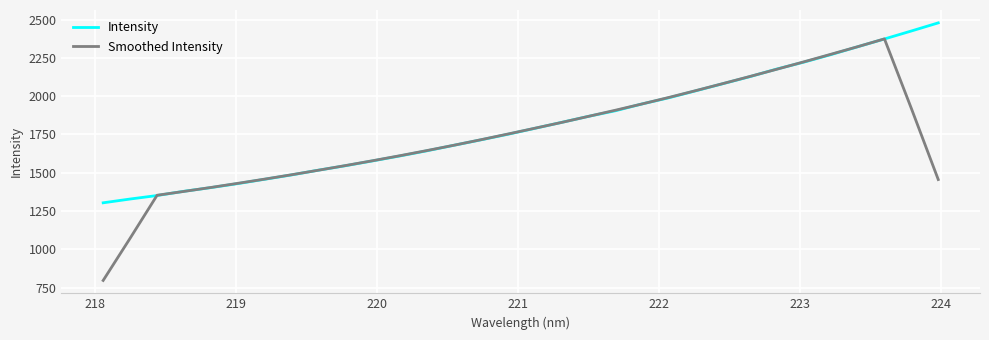

What are all the series names shown in the legend?

Intensity, Smoothed Intensity